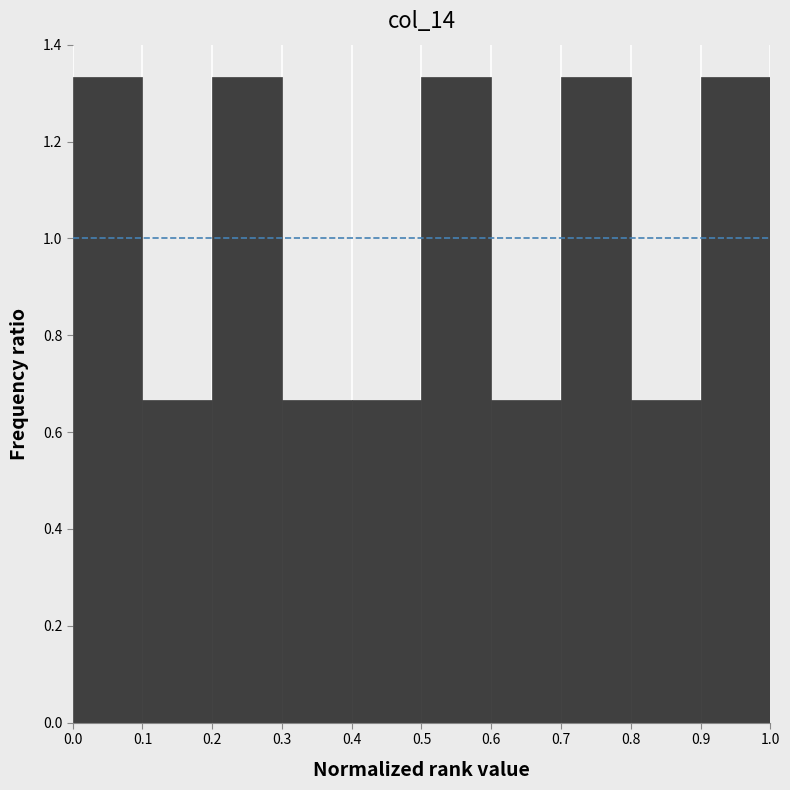

Reading left to right, list every bar in this chart as the range it spans on the x-axis followed by its height. The values are not printed on the chart, so give them approximately, as read against the axis.

0.0 to 0.1: 1.34
0.1 to 0.2: 0.66
0.2 to 0.3: 1.34
0.3 to 0.4: 0.66
0.4 to 0.5: 0.66
0.5 to 0.6: 1.34
0.6 to 0.7: 0.66
0.7 to 0.8: 1.34
0.8 to 0.9: 0.66
0.9 to 1.0: 1.34